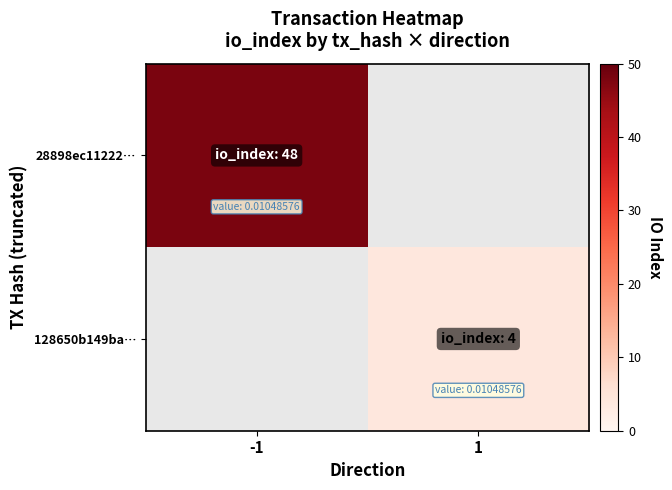

The 128650b149ba… series shows 4.0 at 1. True or false?

True